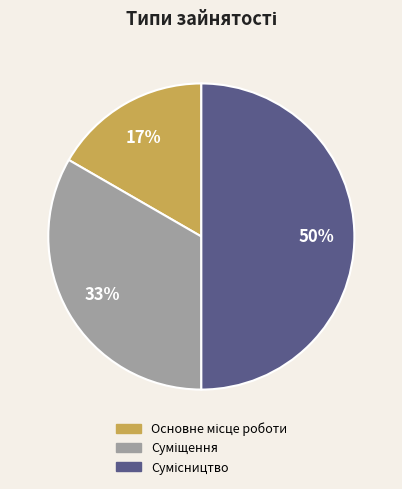

How many segments does this pie chart have?

3